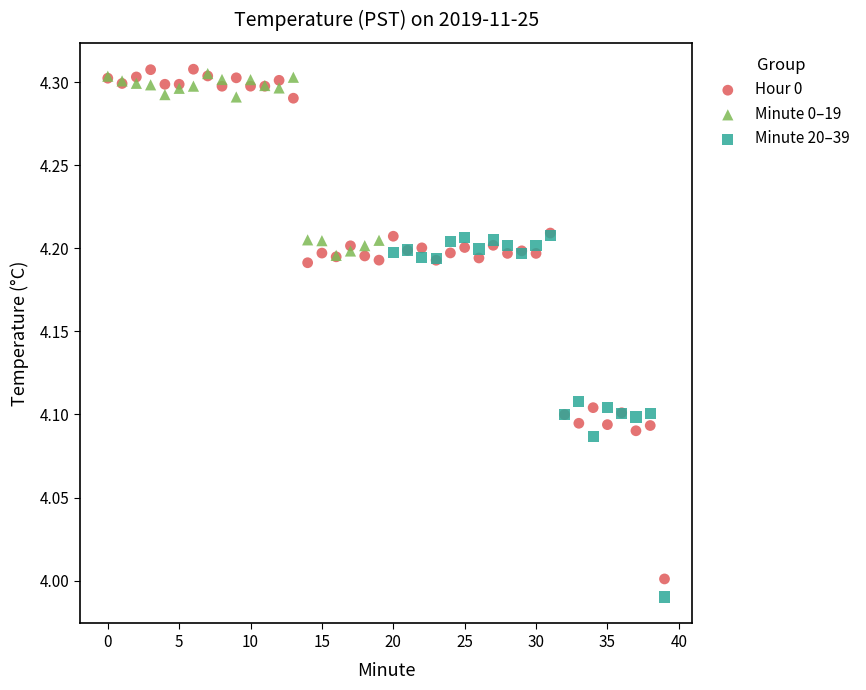

Which series has the widest spread of Y values?

Hour 0